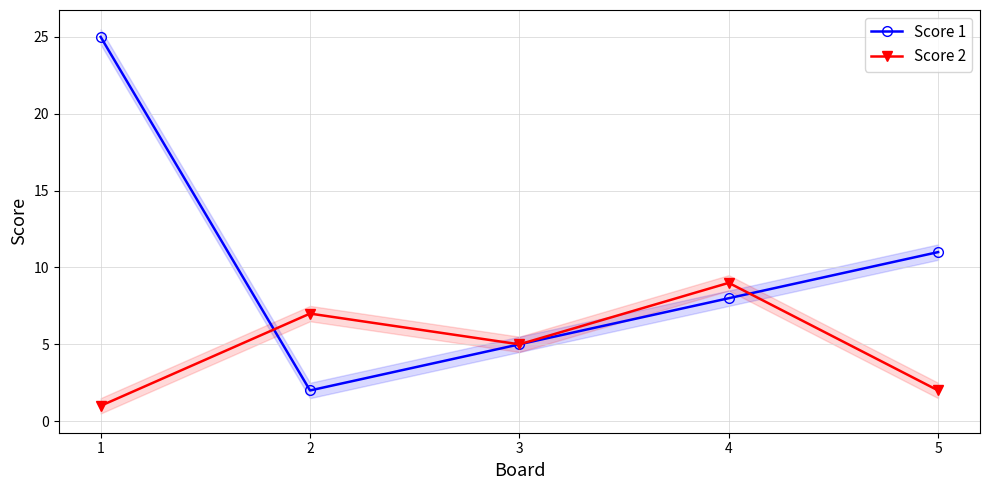

What is the smallest value displayed?

1